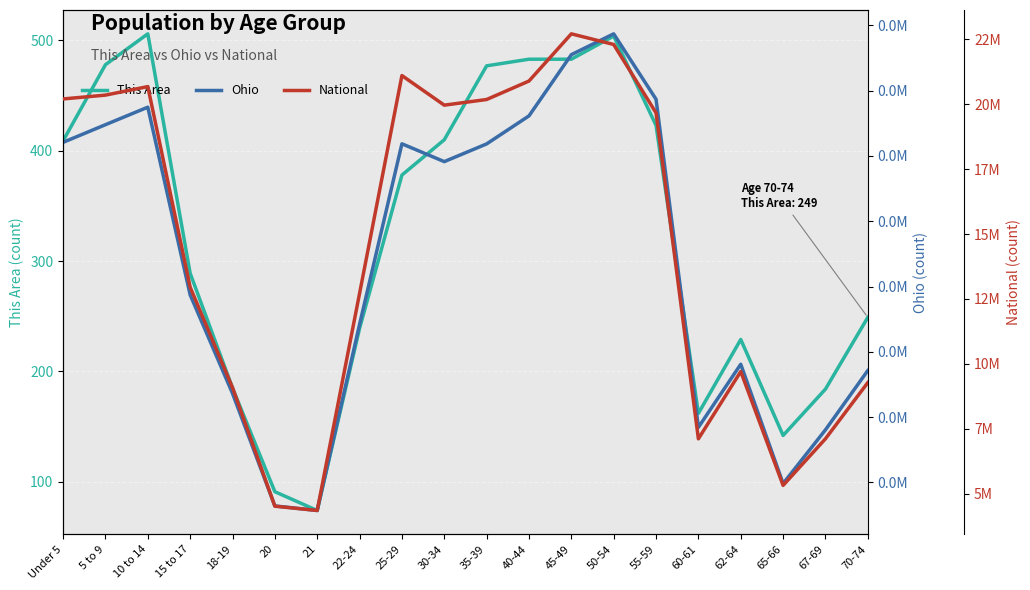

True or false: National and This Area intersect in this chart.

False